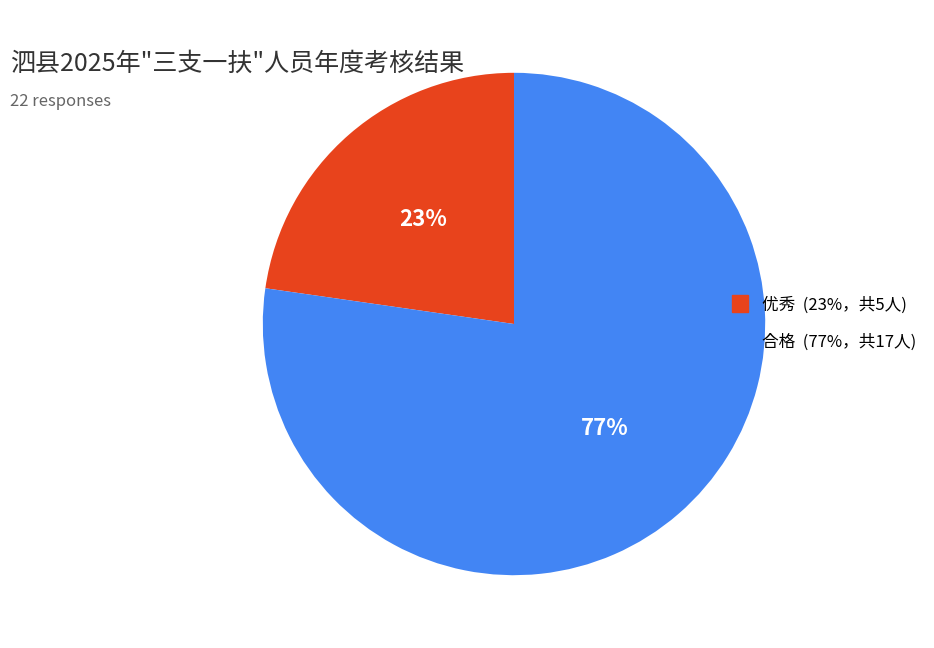

Which category has the biggest portion of the pie?

合格